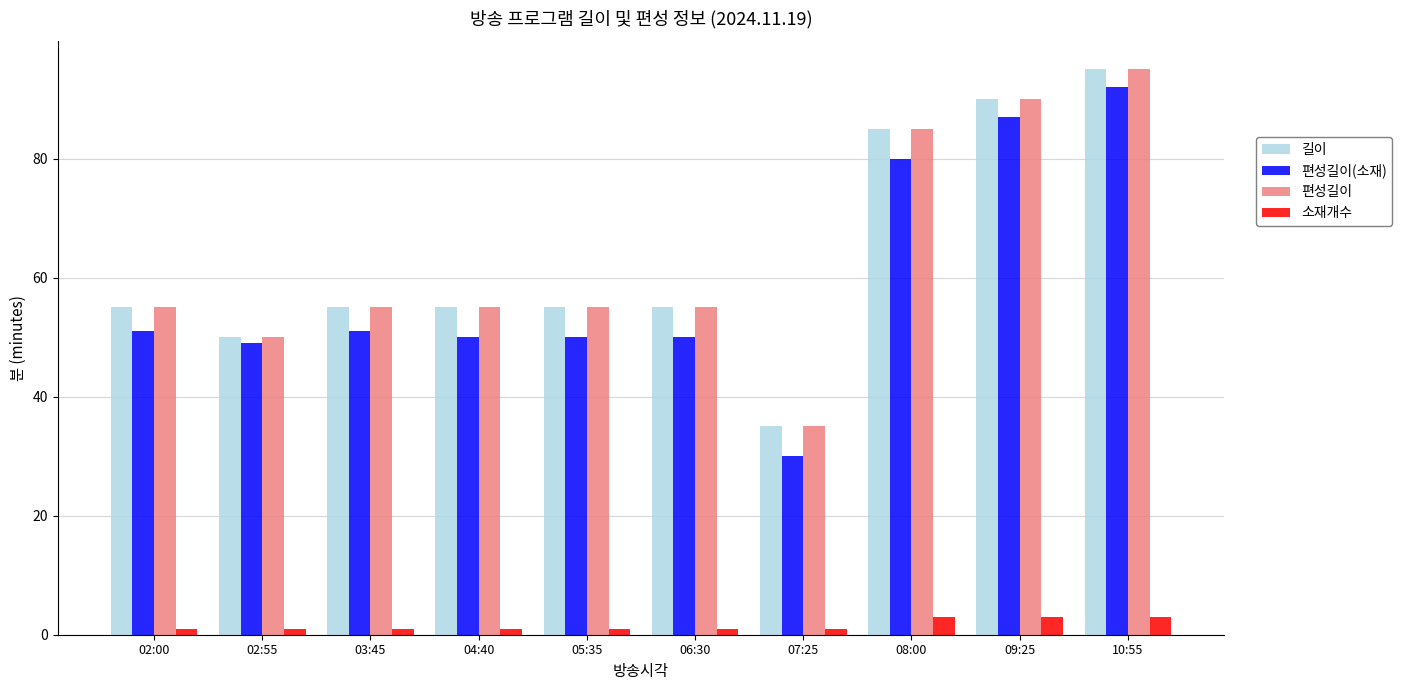

What is the difference between the 편성길이(소재) values at 02:55 and 06:30?

1